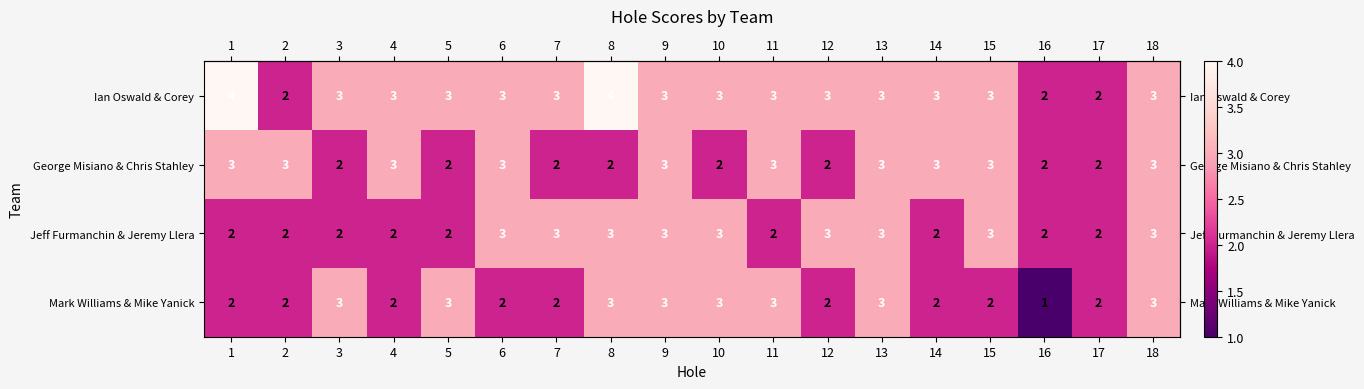

How many Mark Williams & Mike Yanick values are between 2 and 3?

17